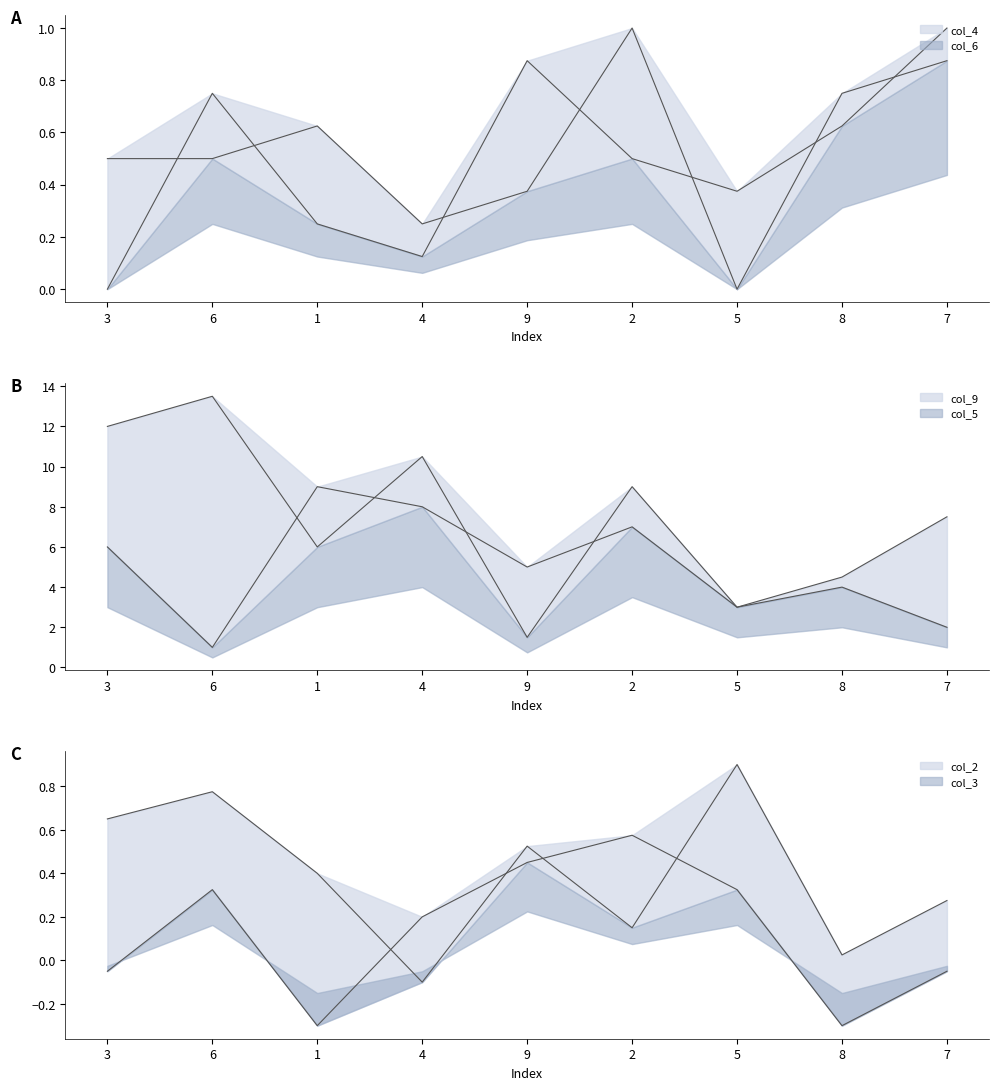

Where is col_9 nearest to the value 5?

9